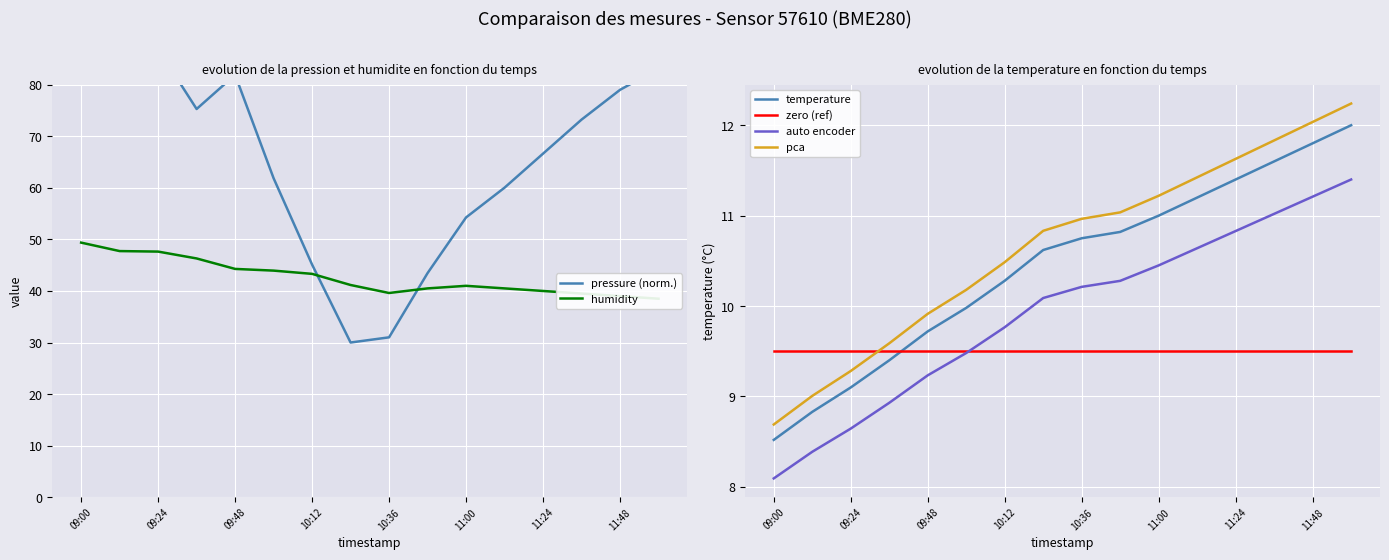

What are all the series names shown in the legend?

pressure (norm.), humidity, temperature, zero (ref), auto encoder, pca